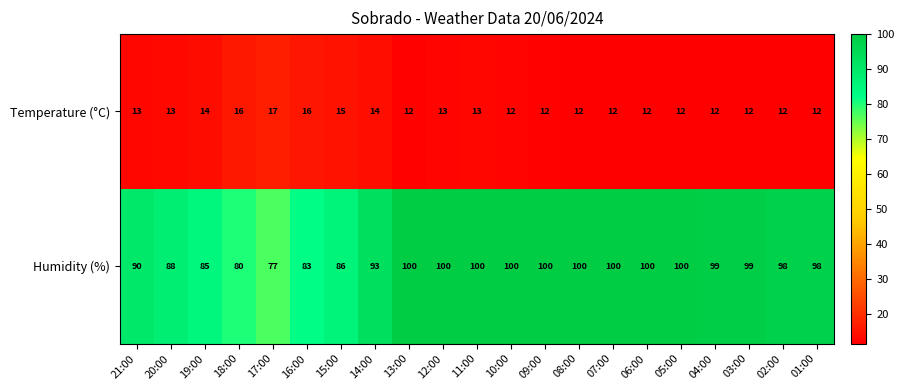

Rank the series at 21:00 from highest to lowest value.

Humidity (%), Temperature (°C)